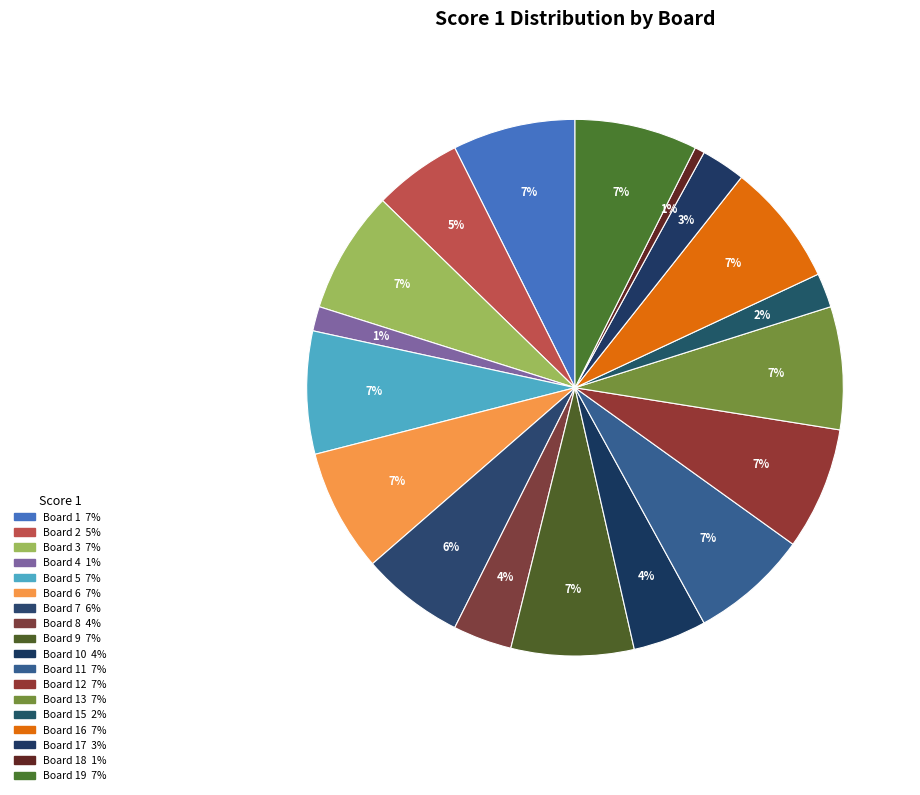

Count the number of slices in the pie.

18